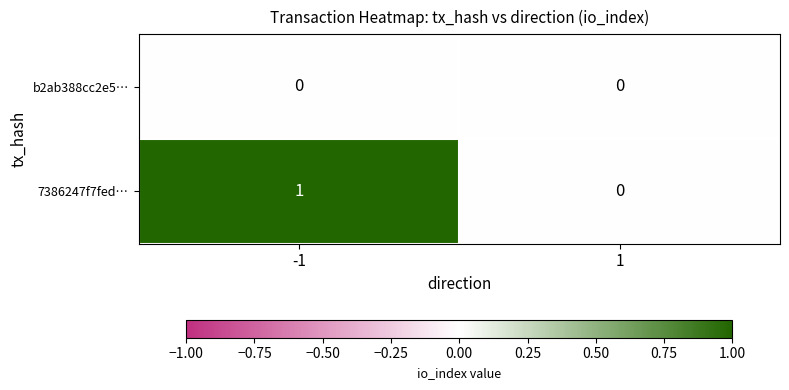

Which series has the largest range (max minus min)?

7386247f7fed…